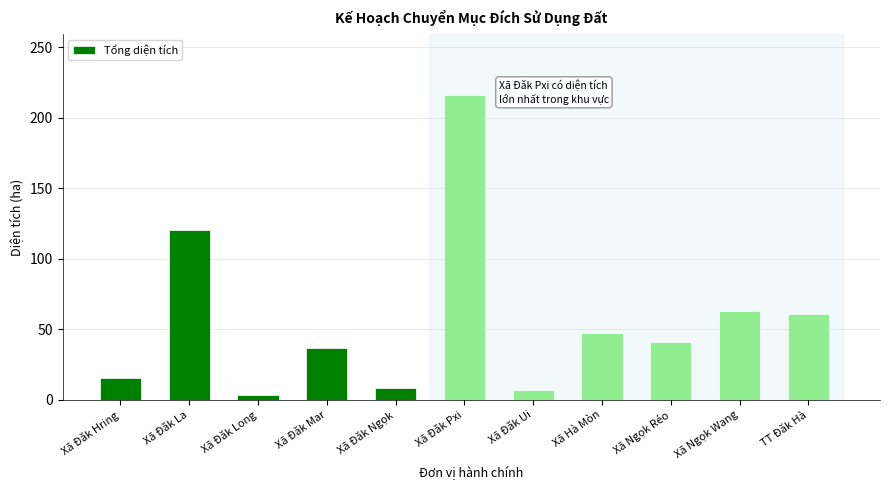

Reading left to right, extract all data points from this chart.

Xã Đăk Hring=15.2	Xã Đăk La=120.4	Xã Đăk Long=3.7	Xã Đăk Mar=36.8	Xã Đăk Ngọk=8.1	Xã Đăk Pxi=216.0	Xã Đăk Ui=6.9	Xã Hà Mòn=47.2	Xã Ngọk Réo=41.2	Xã Ngọk Wang=63.0	TT Đăk Hà=60.9